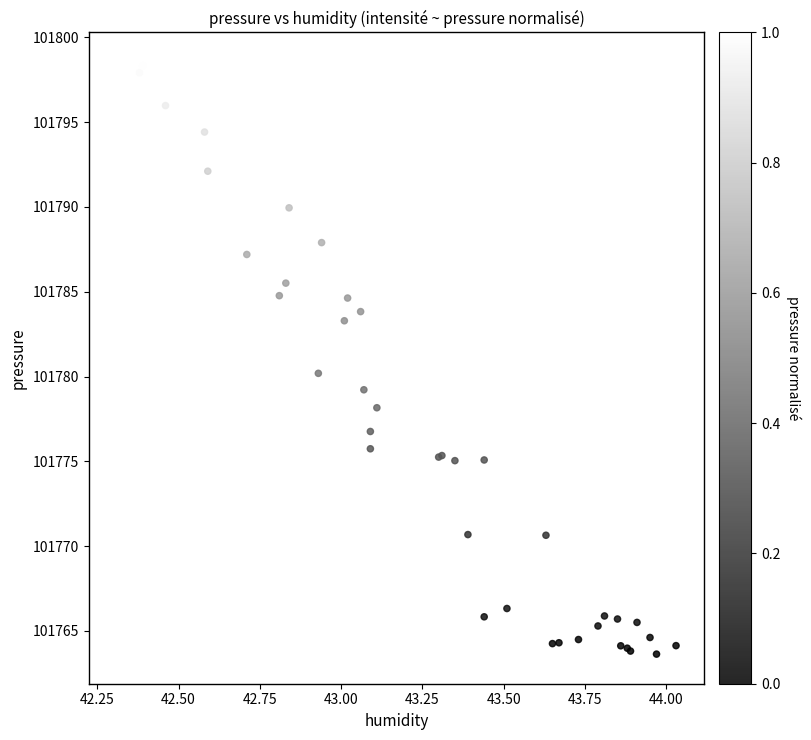

What Y value in the scatter plot is closest to 101781?

101780.2